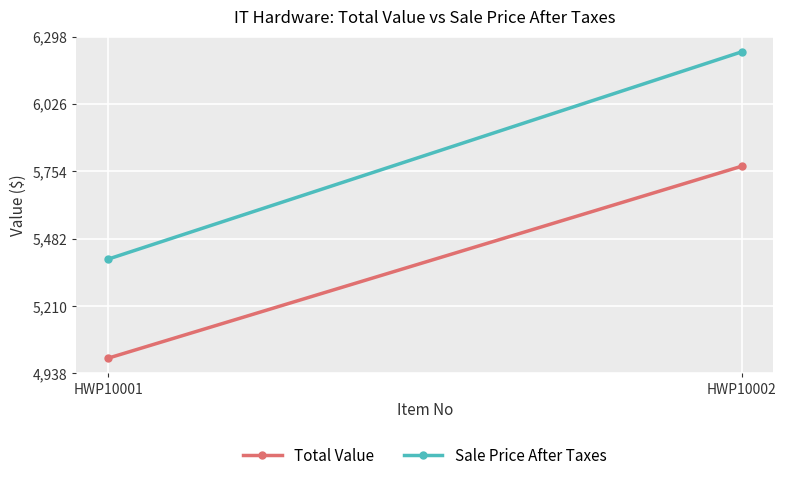

What is the sum of the Sale Price After Taxes values at HWP10002 and HWP10001?

11637